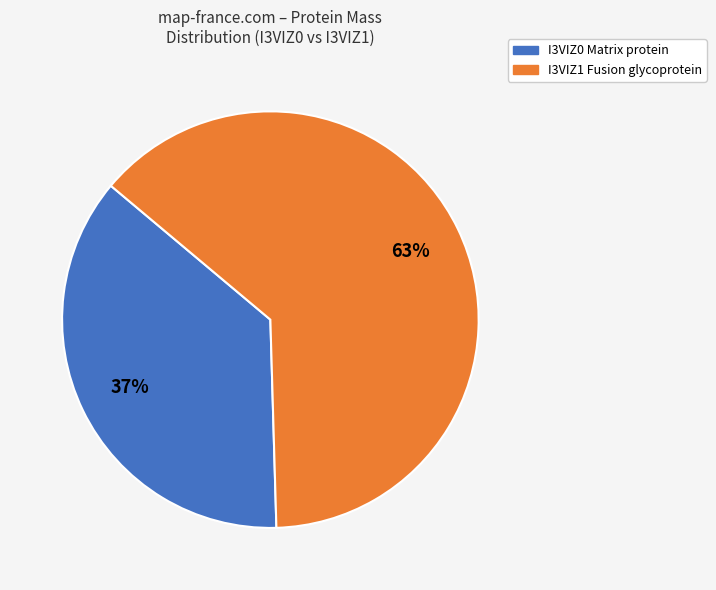

To the nearest percent, what is the combined percentage of I3VIZ1 Fusion glycoprotein and I3VIZ0 Matrix protein?

100%